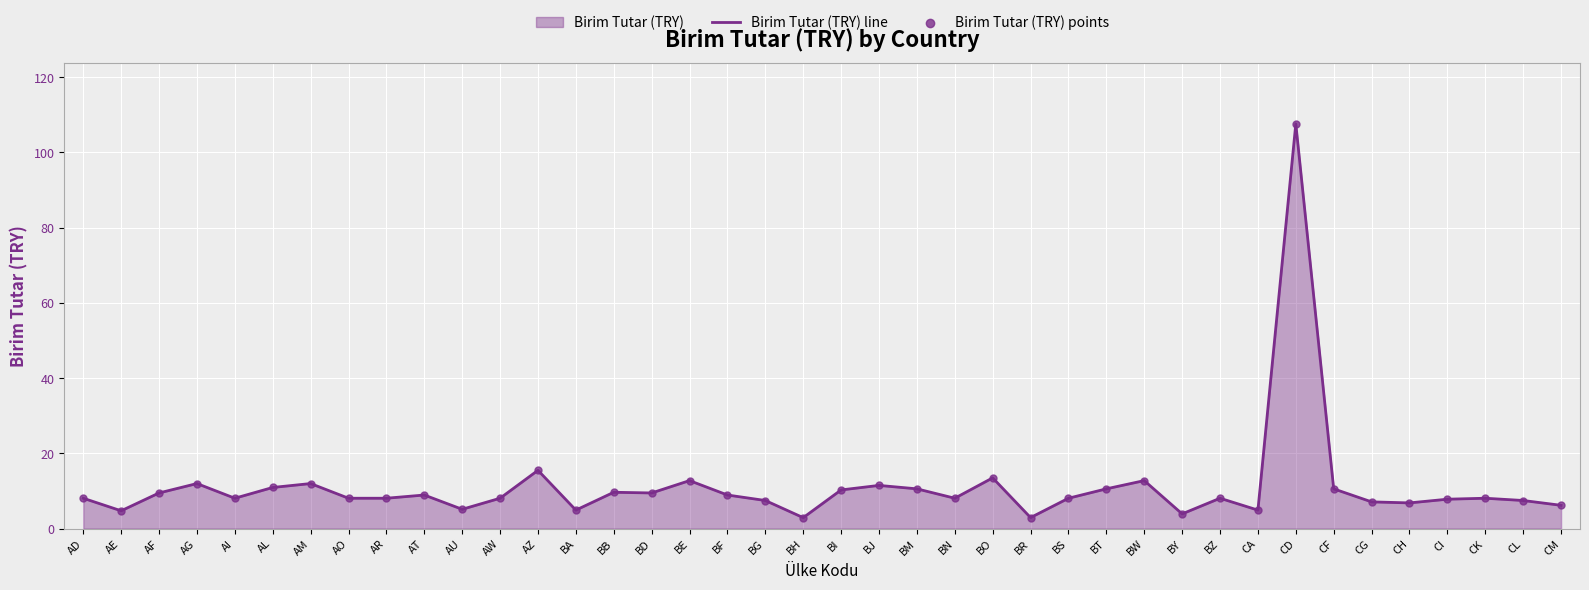

Which series has the largest total across all categories?

Birim Tutar (TRY) line